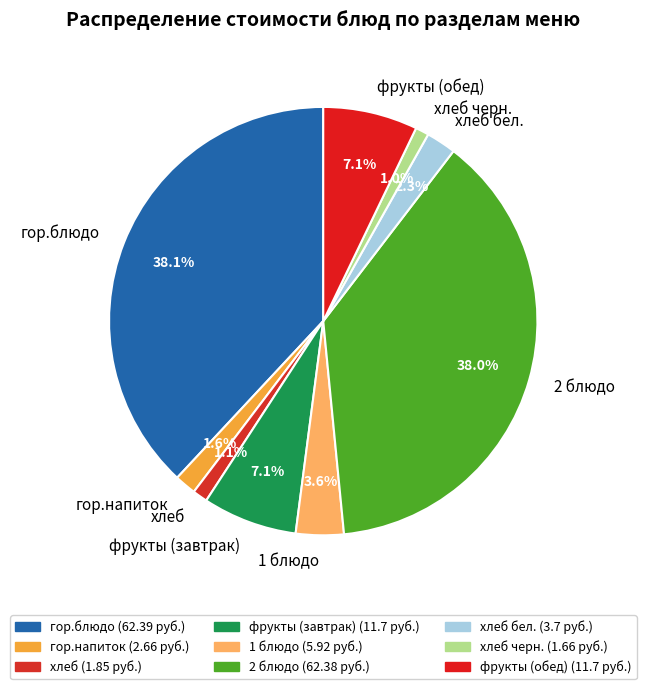

Between хлеб бел. and 2 блюдо, which is larger?

2 блюдо